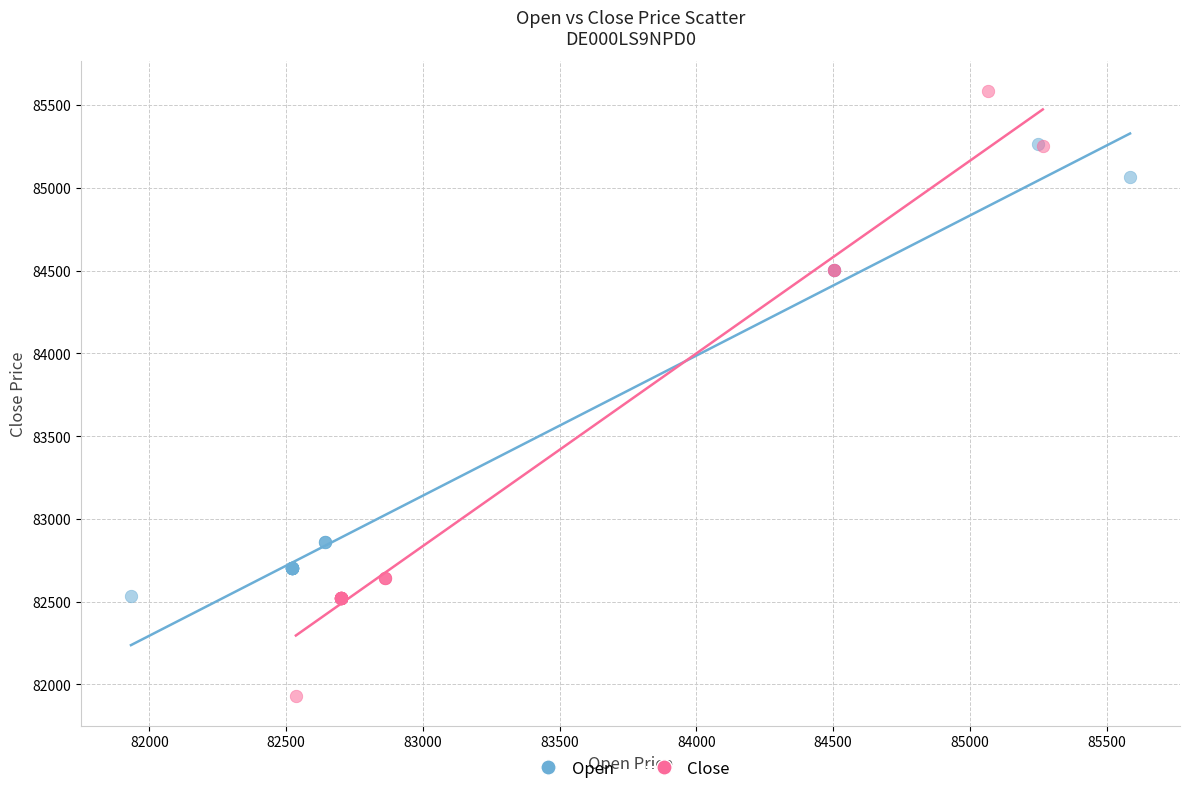

Which series reaches the minimum Y coordinate?

Close